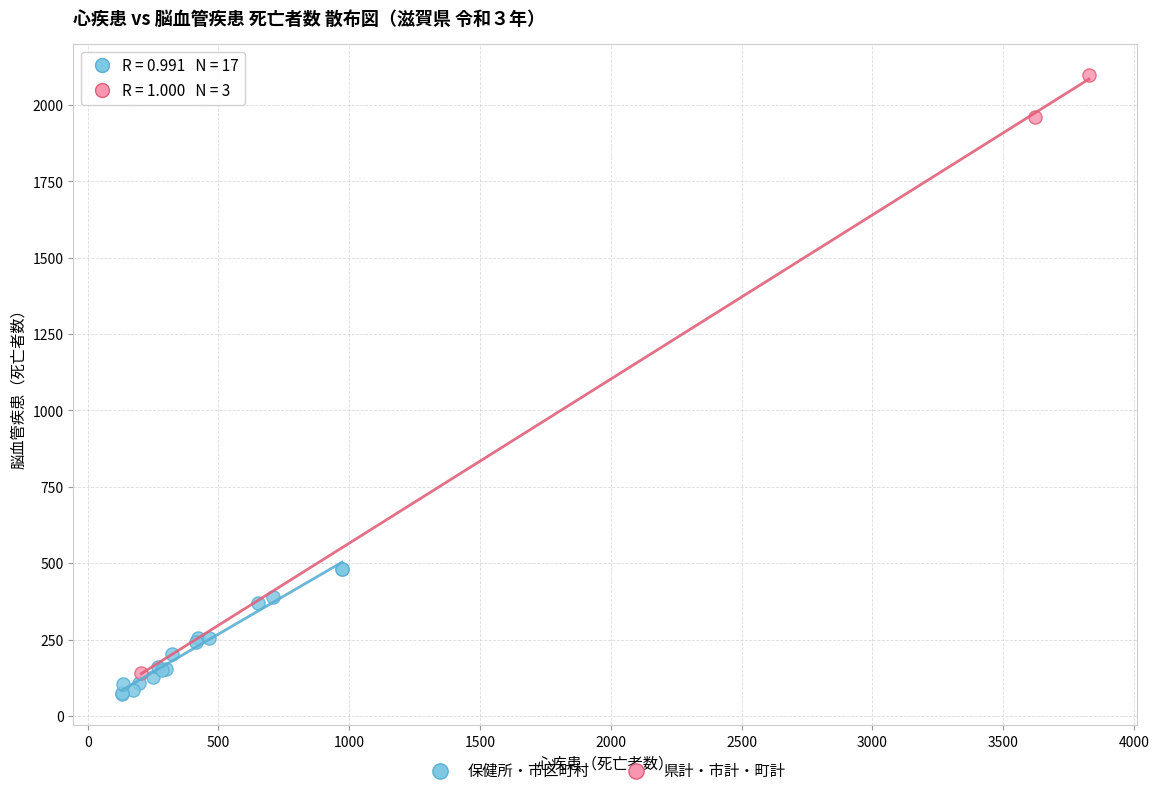

Which series reaches the maximum Y coordinate?

県計・市計・町計